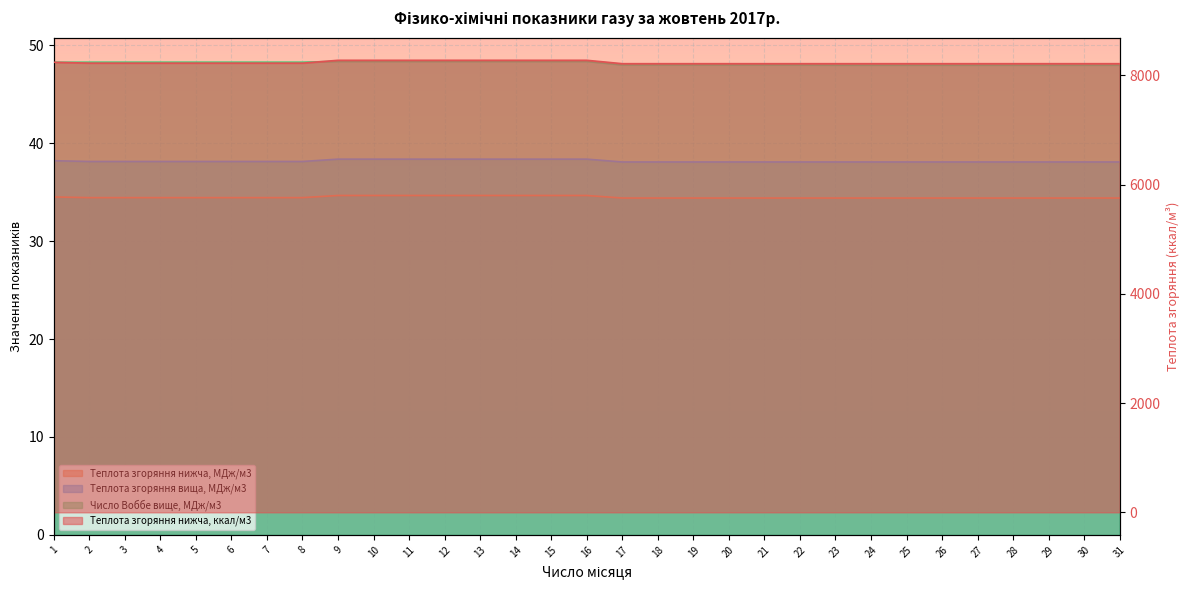

The Теплота згоряння нижча, ккал/м3 series shows 8276.0 at 15. True or false?

True